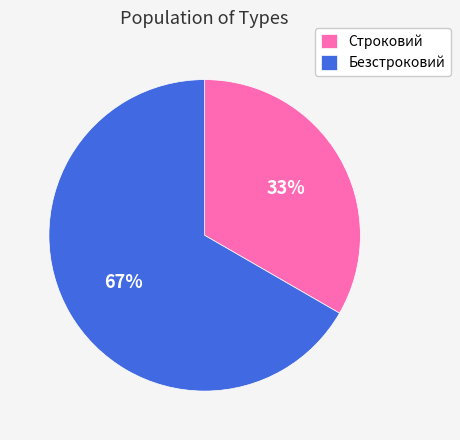

Is it true that Строковий is 26% of the pie?

False